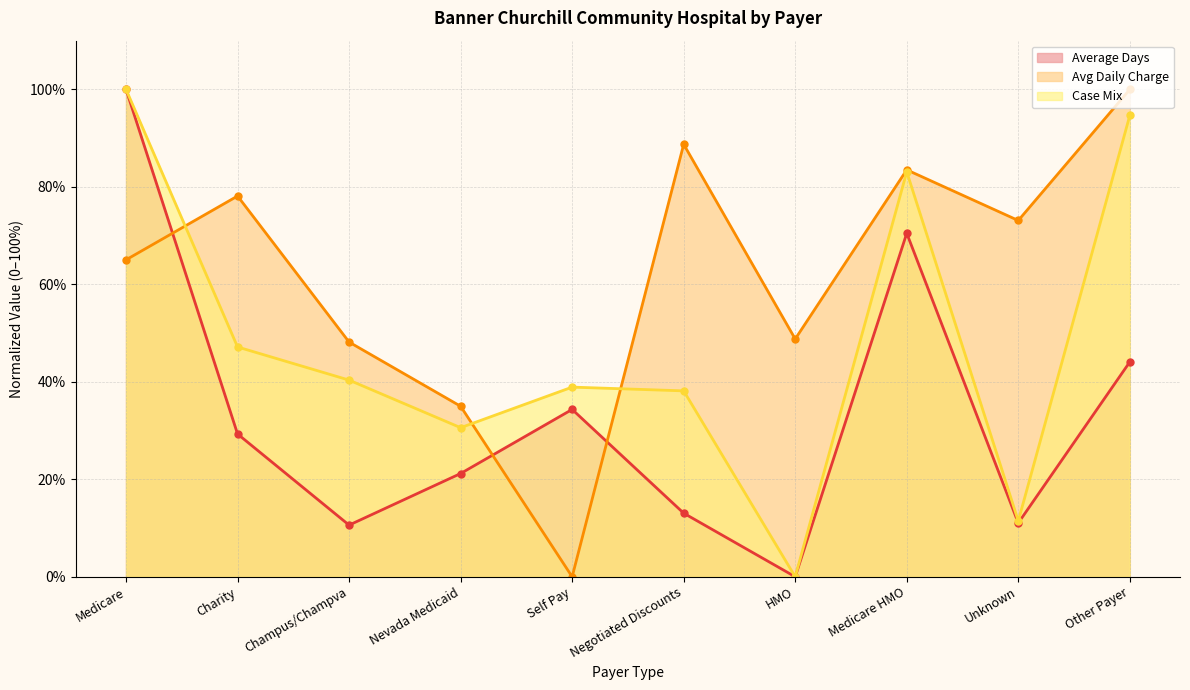

What is the highest value of the Avg Daily Charge series?

100.0